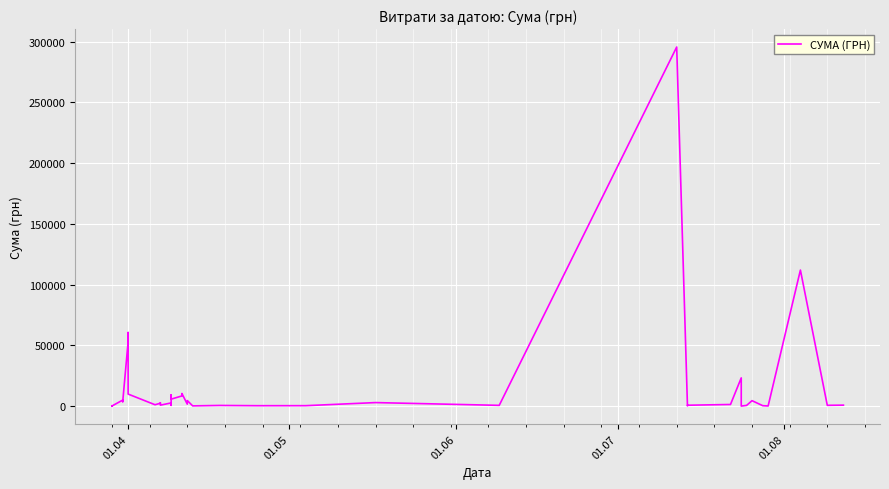

How many interior local peaks (higher than both neighbors) does the data have?

14